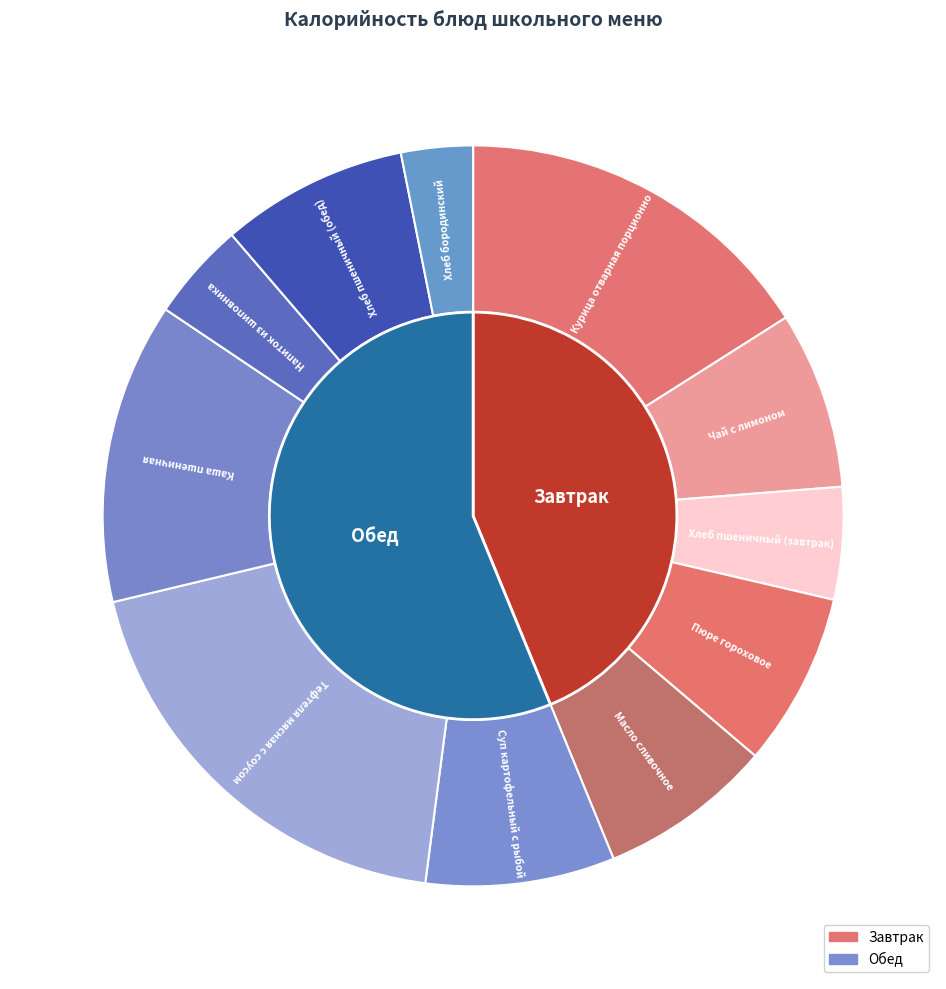

Rank the categories by value from highest to lowest.

Тефтеля мясная с соусом, Курица отварная порционно, Каша пшеничная, Суп картофельный с рыбой, Хлеб пшеничный (обед), Чай с лимоном, Масло сливочное, Пюре гороховое, Хлеб пшеничный (завтрак), Напиток из шиповника, Хлеб бородинский